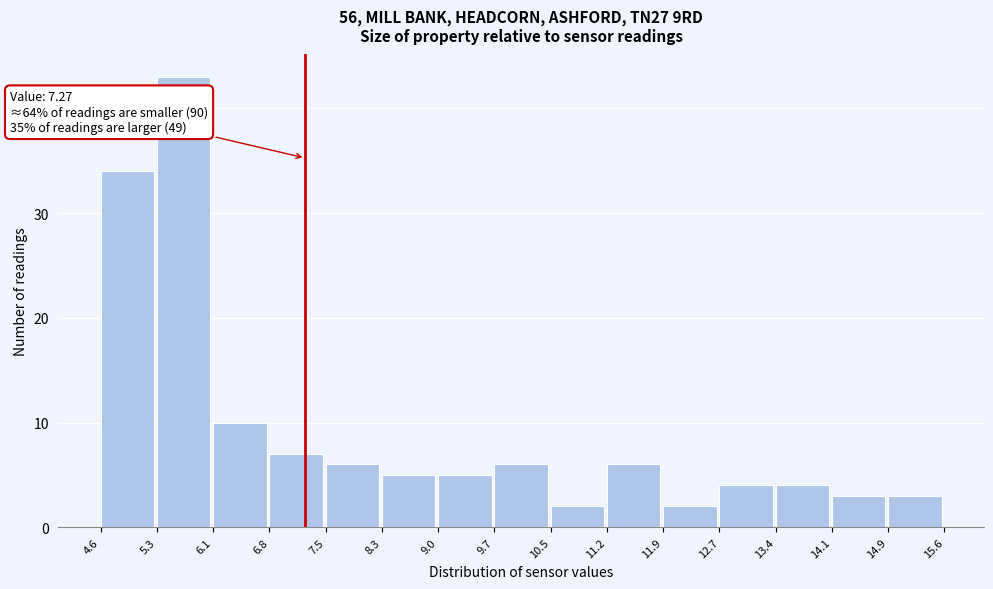

Which range on the x-axis has the tallest bar?

5.3 to 6.1